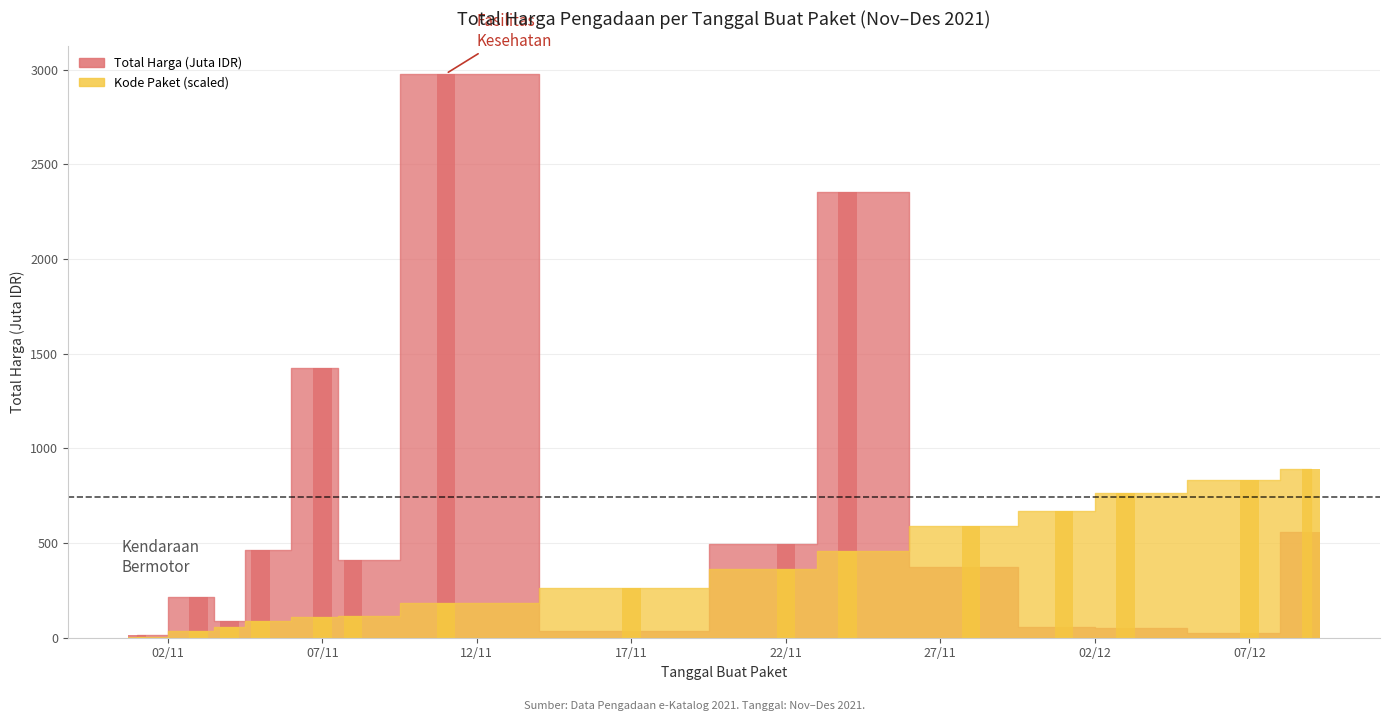

How many data points in Kode Paket are above 259?

8